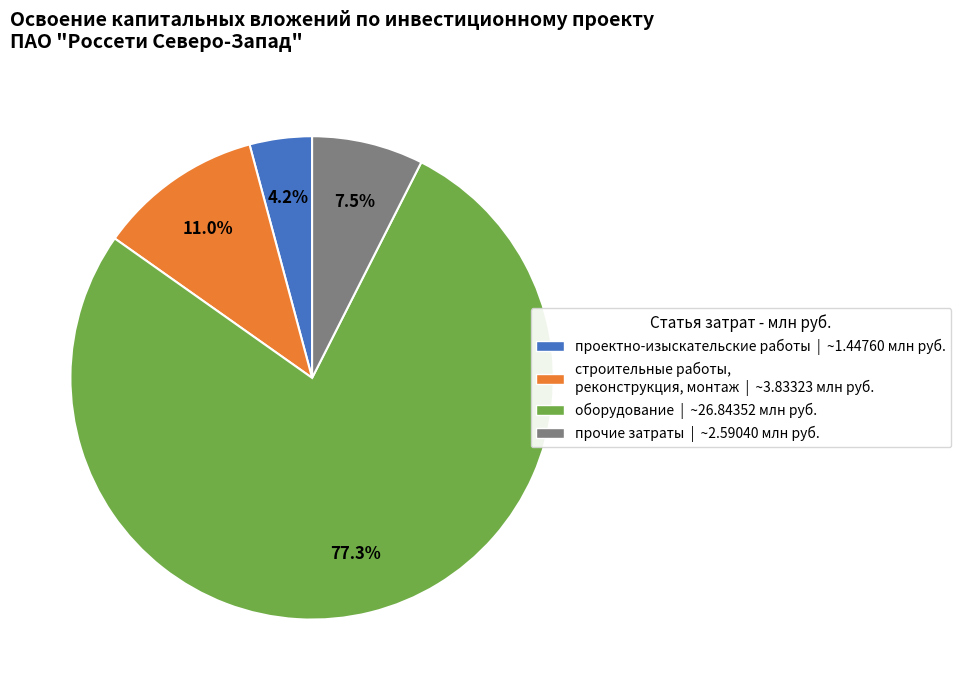

Is проектно-изыскательские работы | ~1.44760 млн руб. the majority of the pie?

No